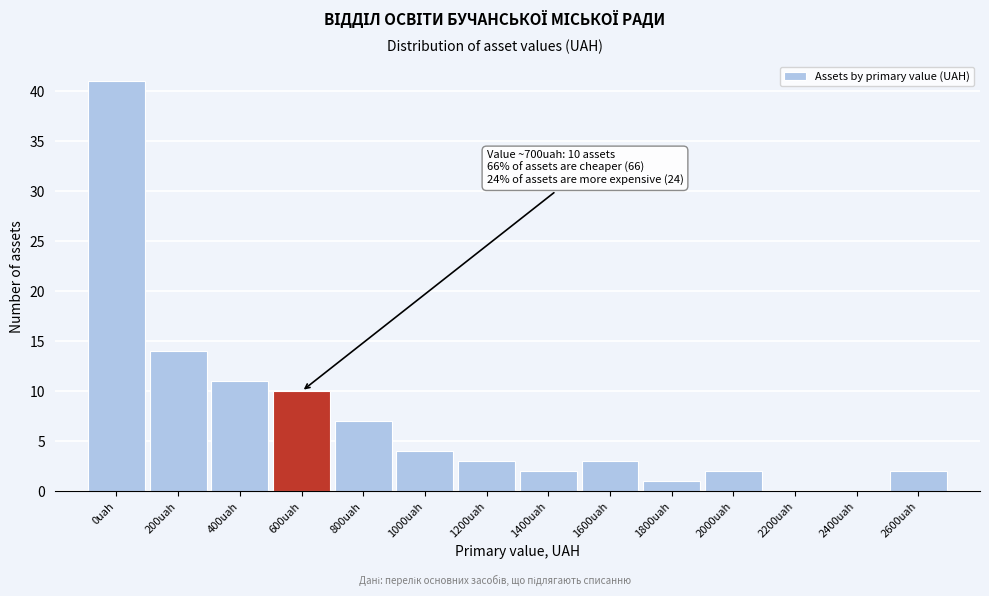

Reading left to right, transcribe all the data shown in this chart.

0uah=41	200uah=14	400uah=11	600uah=10	800uah=7	1000uah=4	1200uah=3	1400uah=2	1600uah=3	1800uah=1	2000uah=2	2200uah=0	2400uah=0	2600uah=2